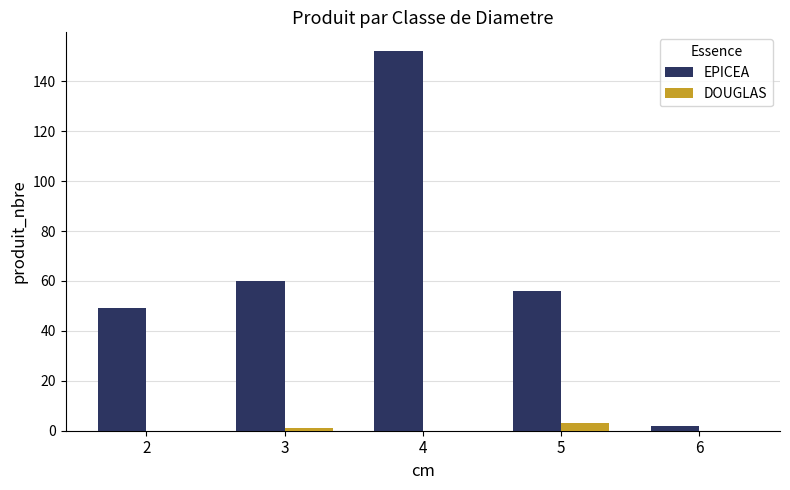

At which category does the chart reach its peak across all series?

4